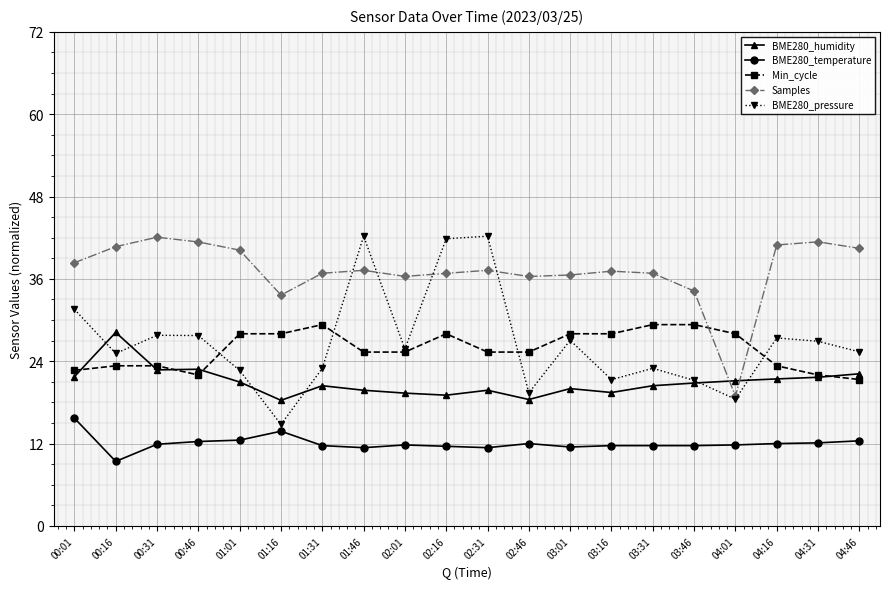

The value of Min_cycle at 02:01 is 36.7. True or false?

False